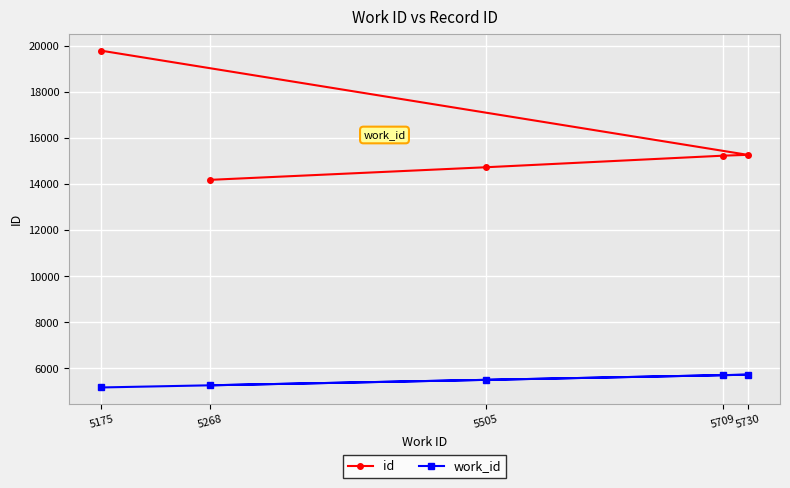

Where does the id series first go above 15233?

5175